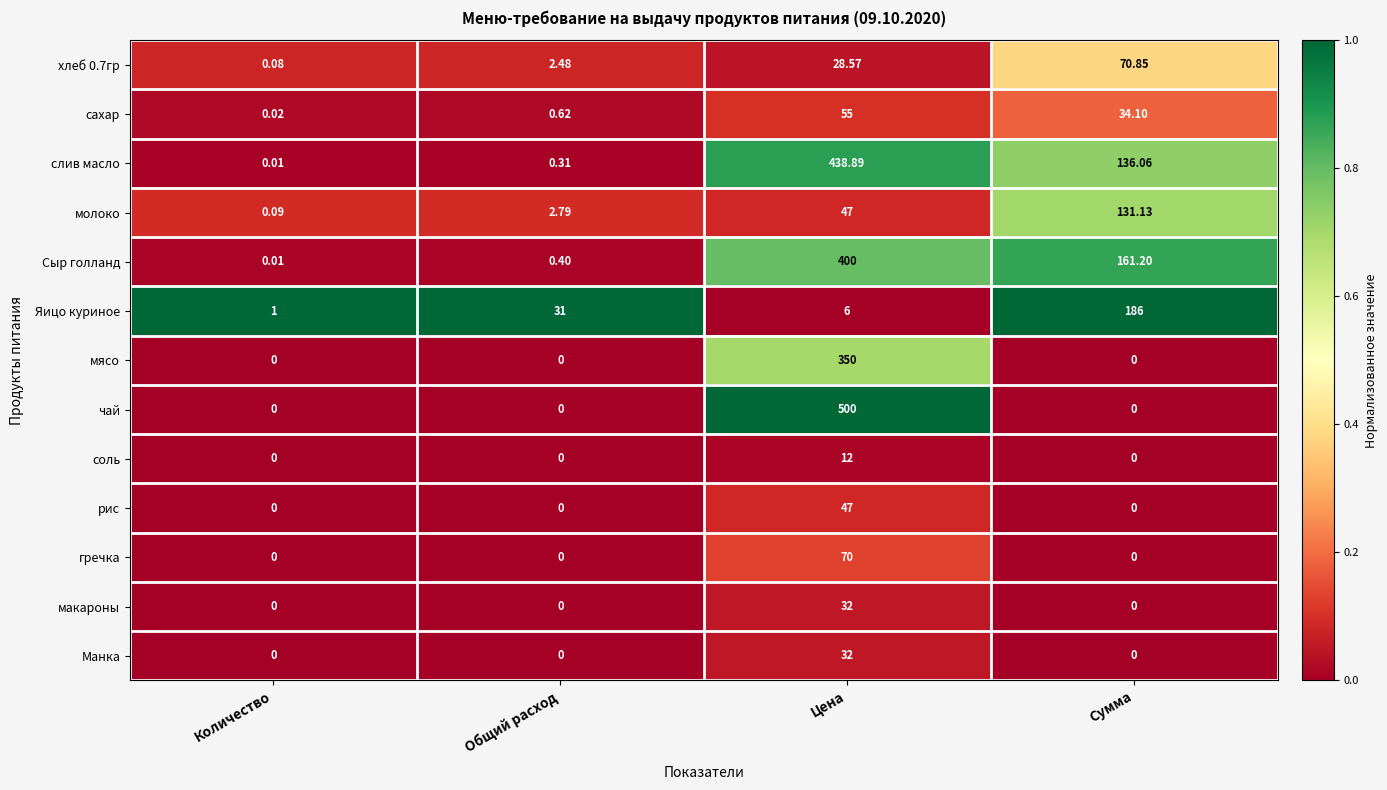

At which label does Сыр голланд first exceed 161?

Цена